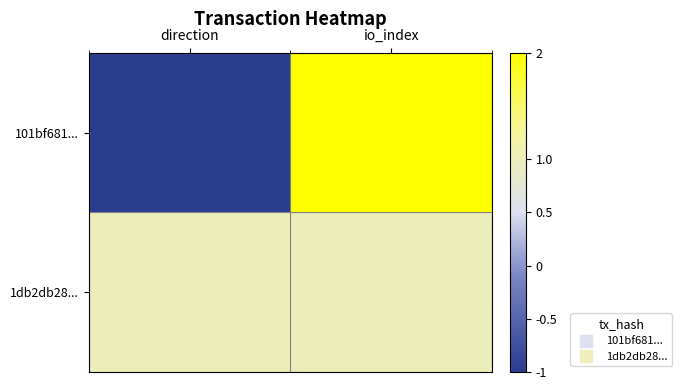

Reading left to right, list all the values displayed in this chart.

101bf681...: direction=-1	io_index=2
1db2db28...: direction=1	io_index=1